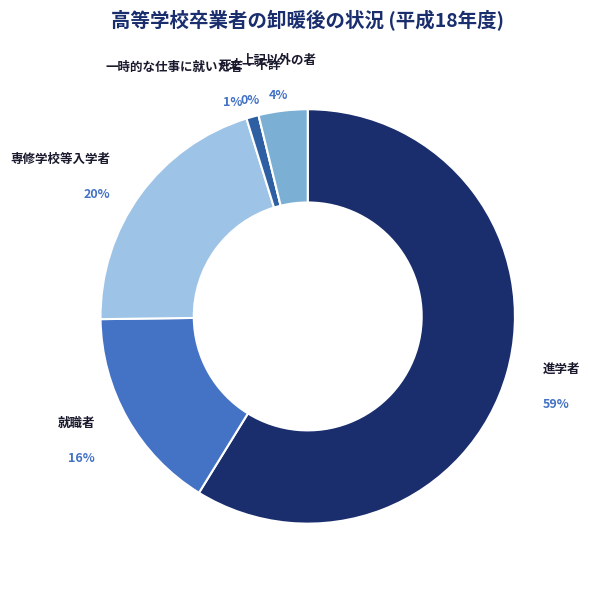

To the nearest percent, what is the difference between the 死亡・不詳 and 専修学校等入学者 slice percentages?

20%